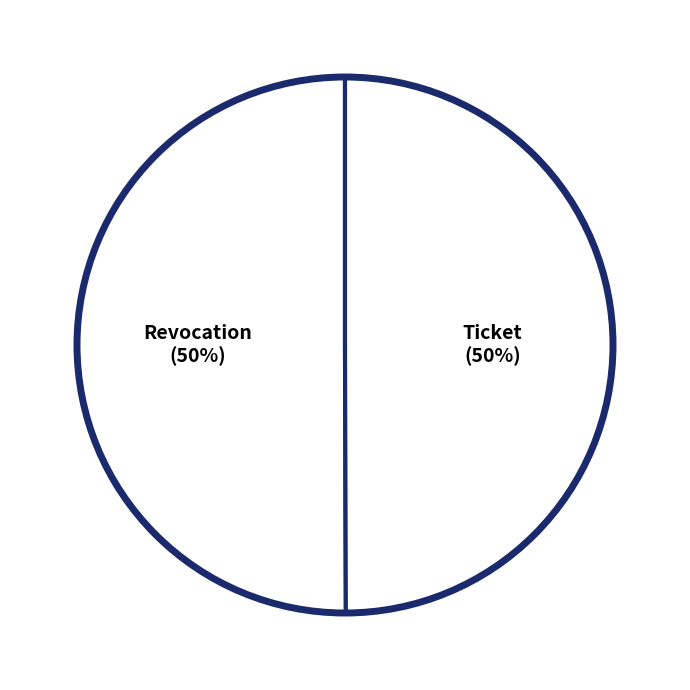

Count the number of slices in the pie.

2